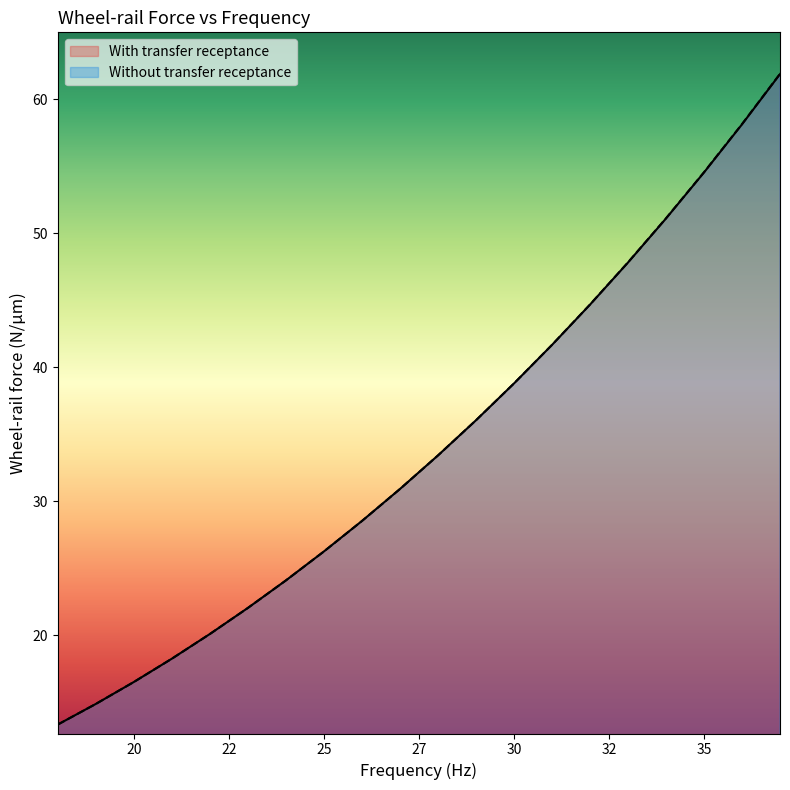

How many intersections are there between Without transfer receptance and With transfer receptance?

1